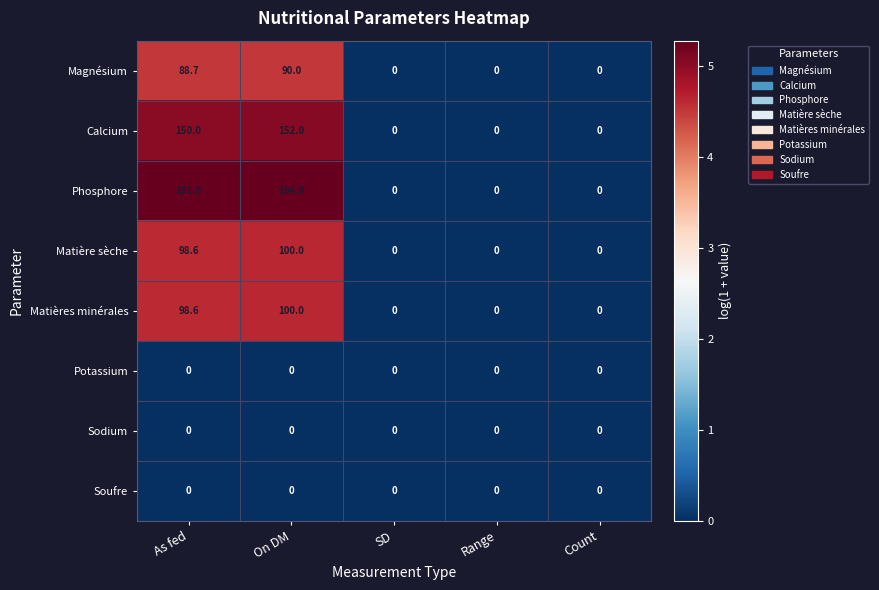

What is the sum of all Calcium values?

302.0